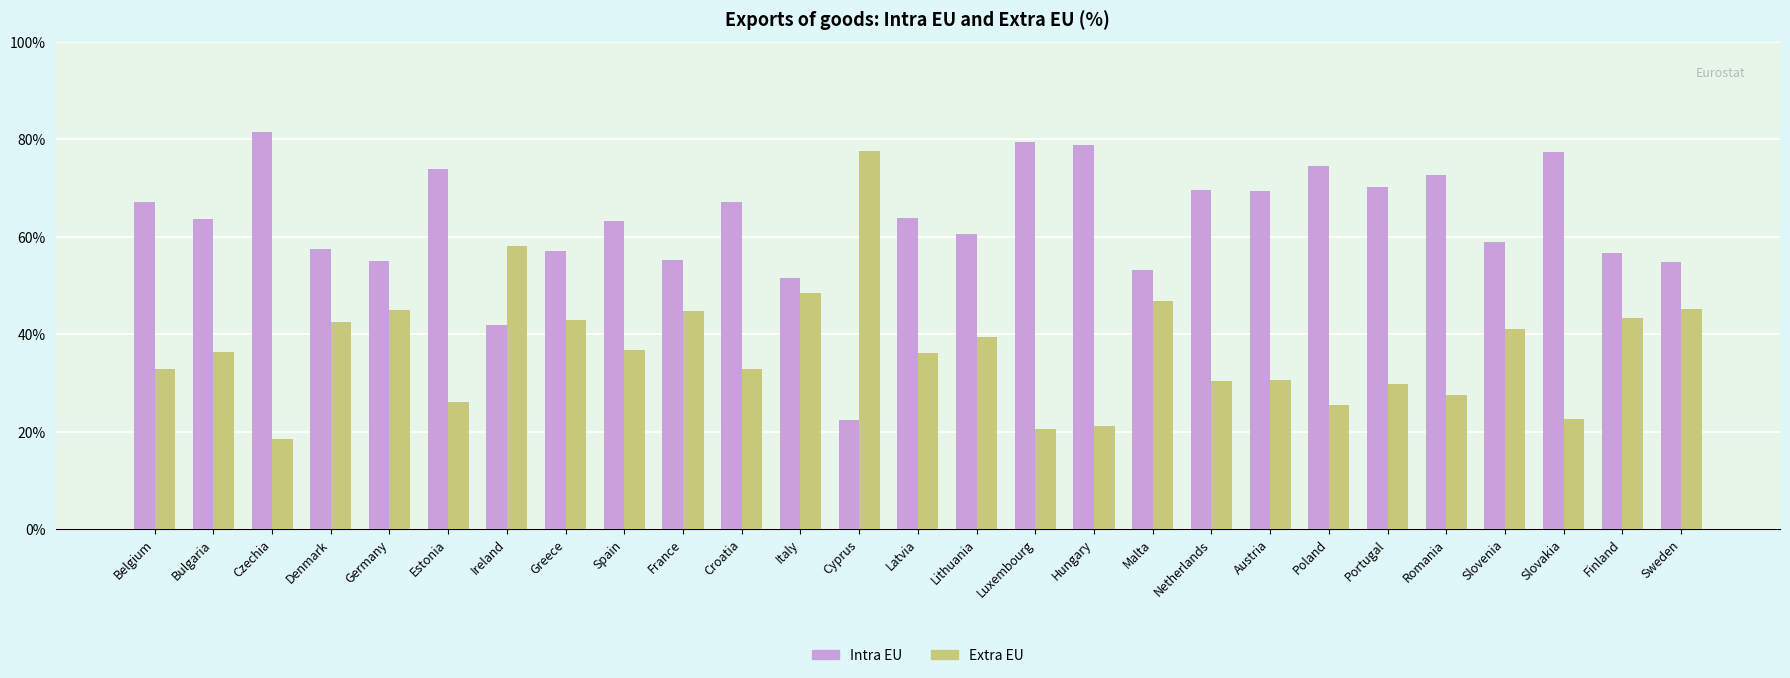

At which category does the chart reach its peak across all series?

Czechia